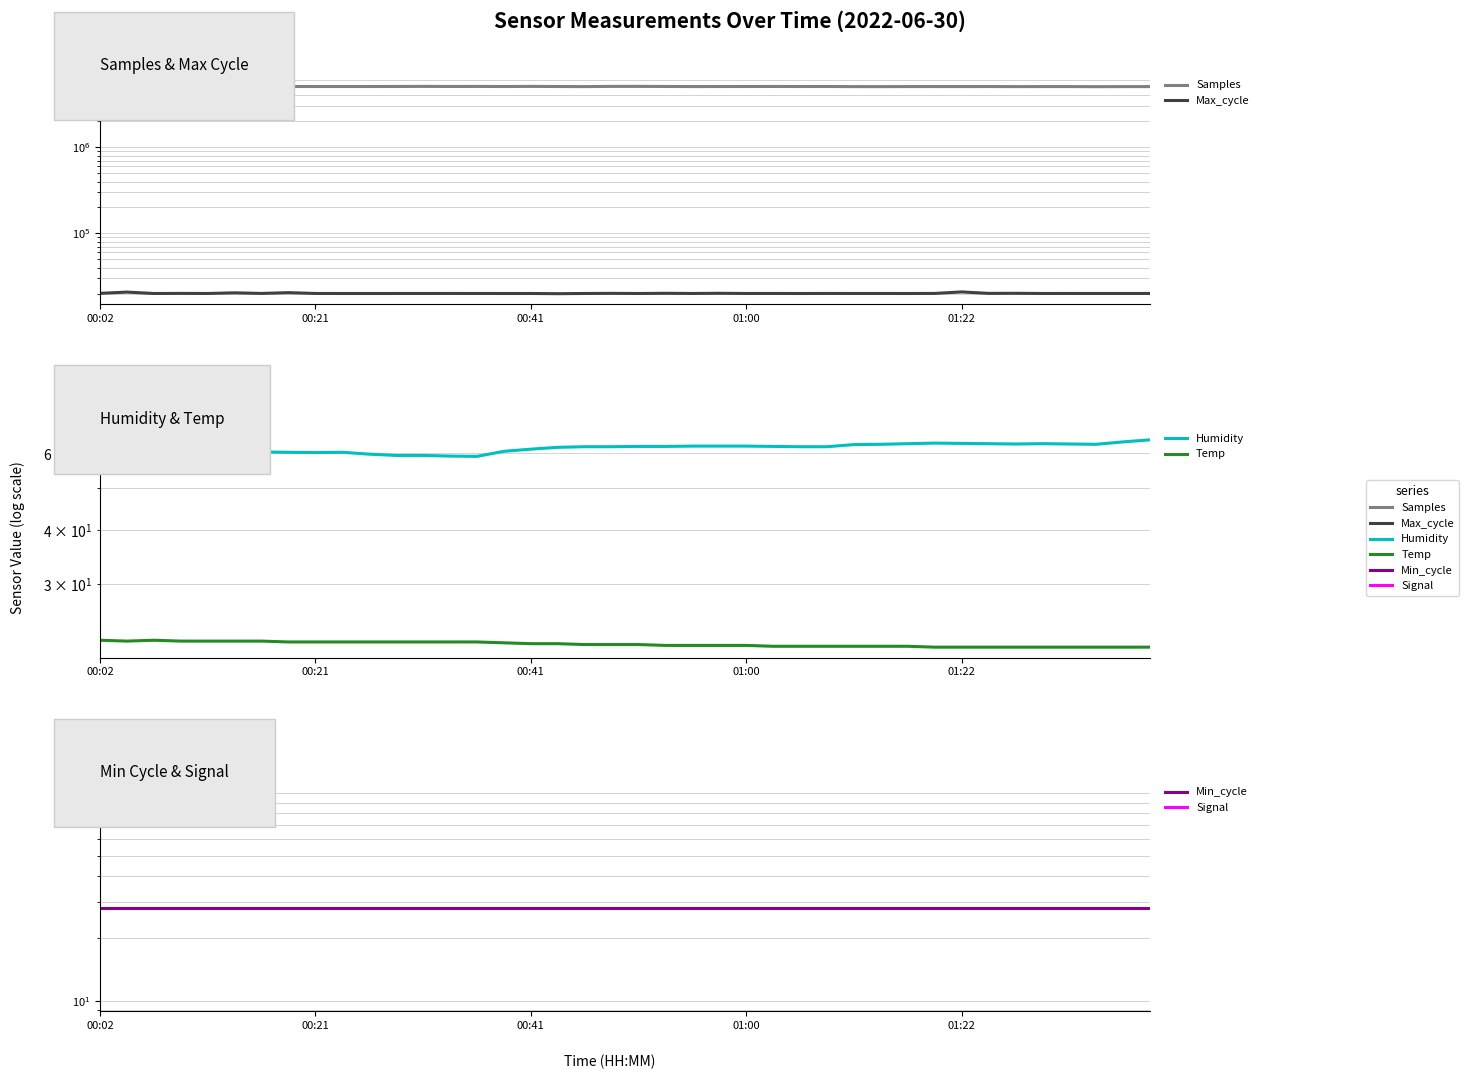

What is the maximum value shown in the chart?

5104436.0